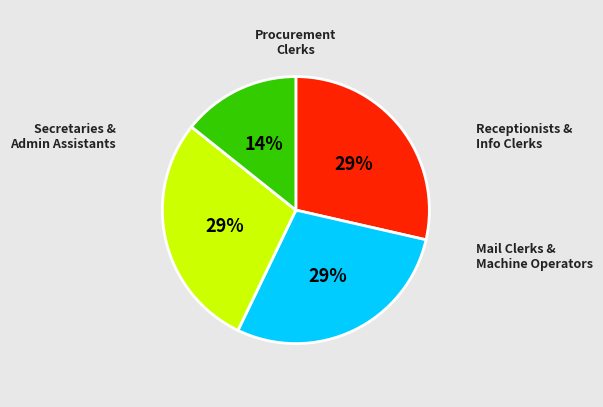

To the nearest percent, what is the average slice percentage?

25%